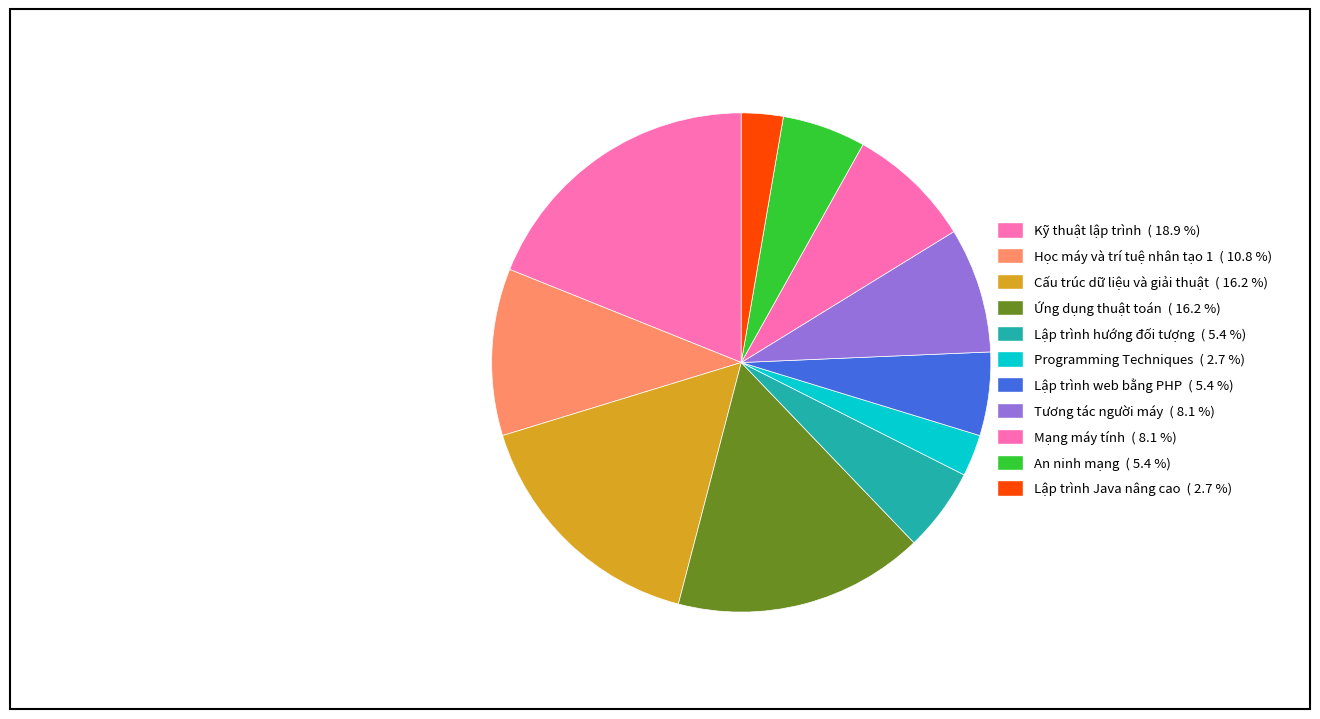

Count the number of slices in the pie.

11